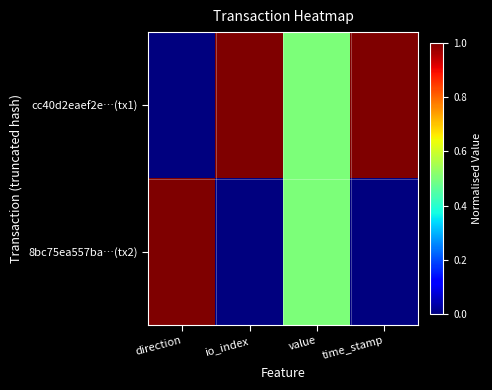

Between direction and io_index, which is larger?

io_index